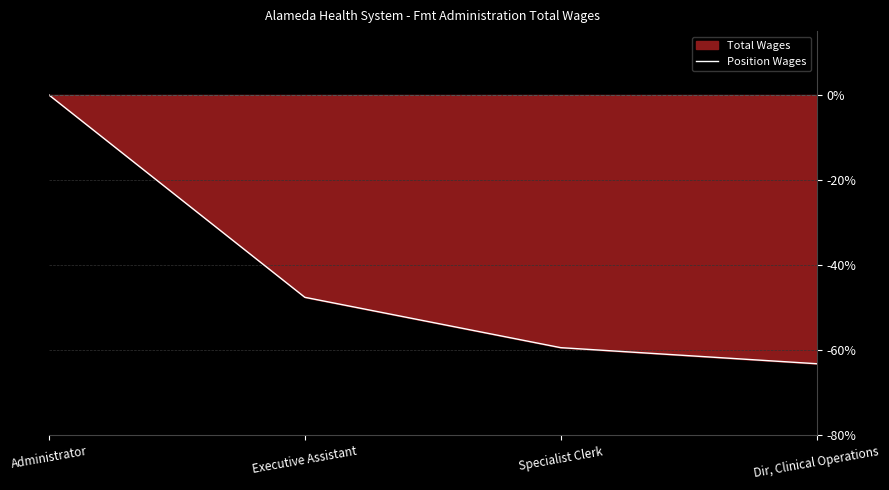

True or false: the data shows -90.7 at Specialist Clerk.

False